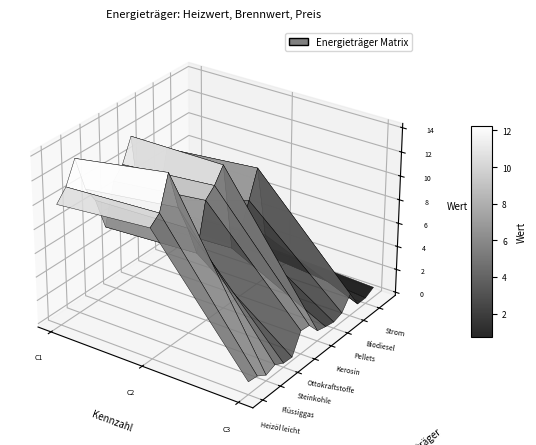

Which series changed the most between 0 and 2?

Flüssiggas